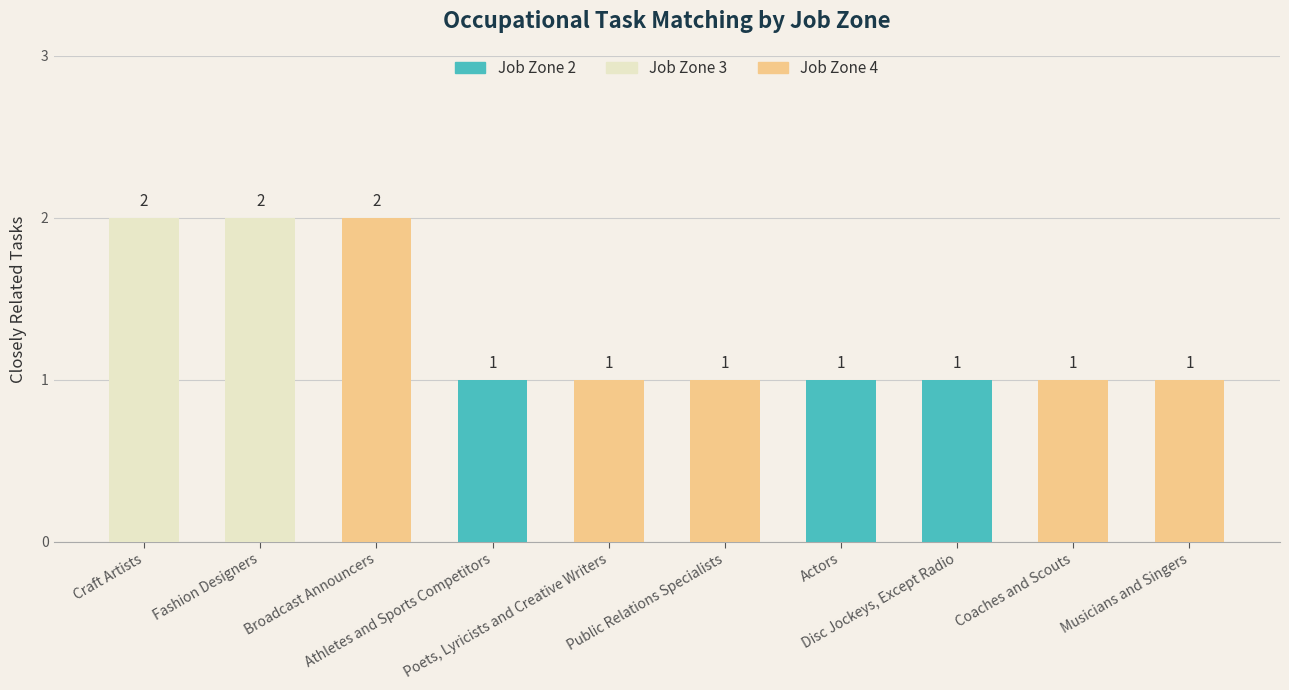

What is the smallest value displayed?

1